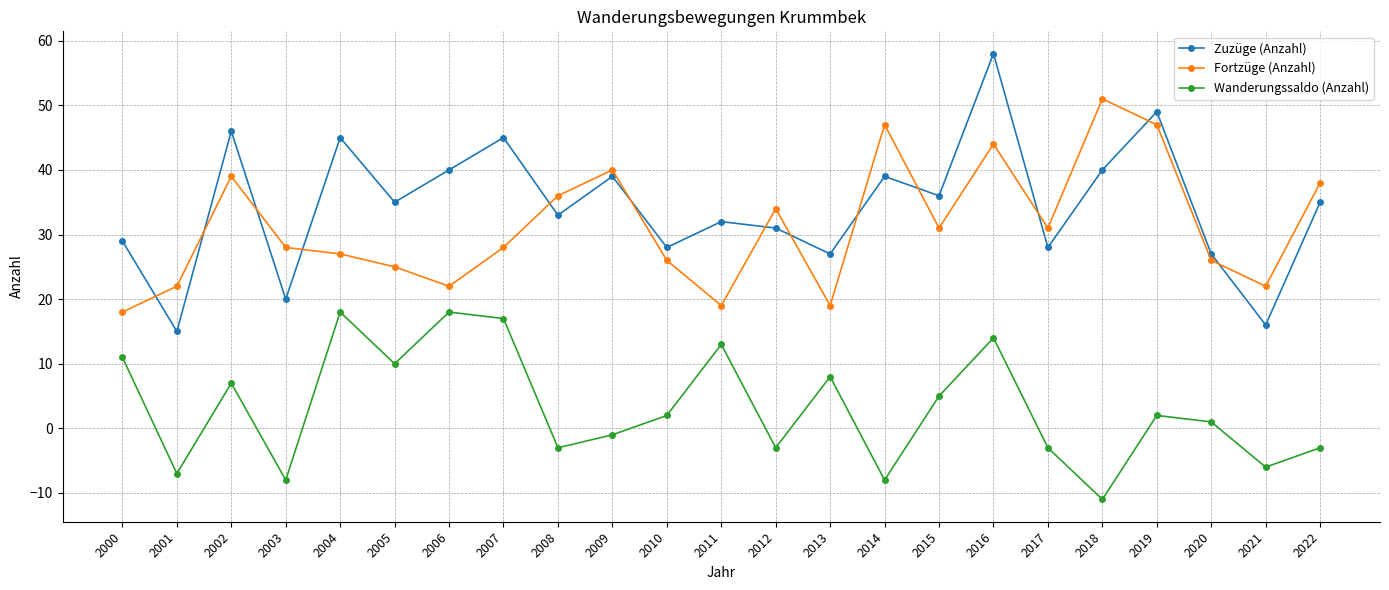

In Fortzüge (Anzahl), how many points are higher than both neighbors (excluding endpoints)?

6